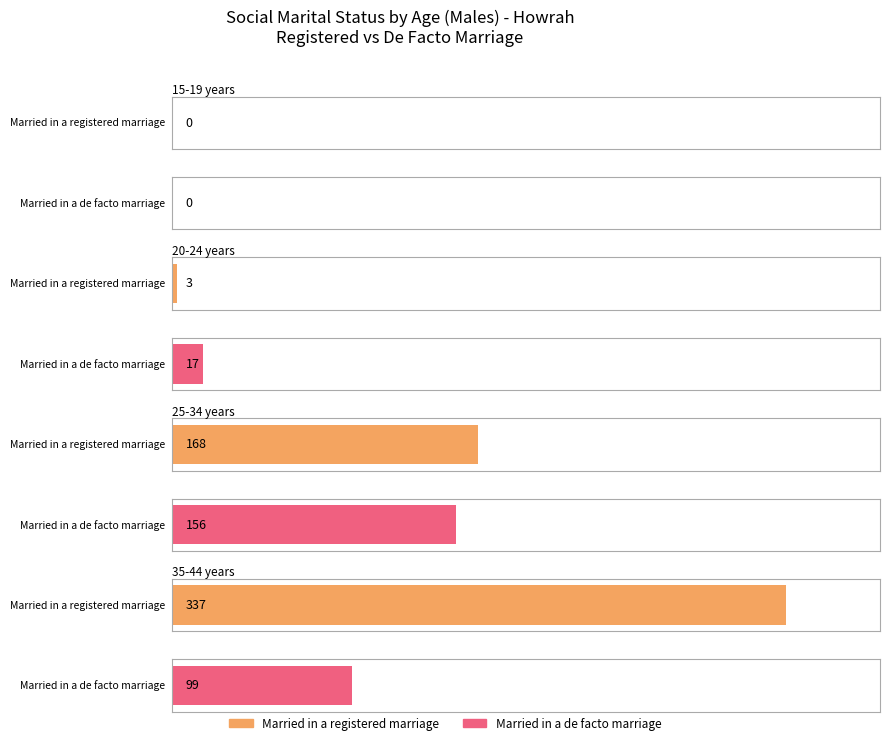

At which label does Married in a registered marriage first exceed 280?

35-44 years